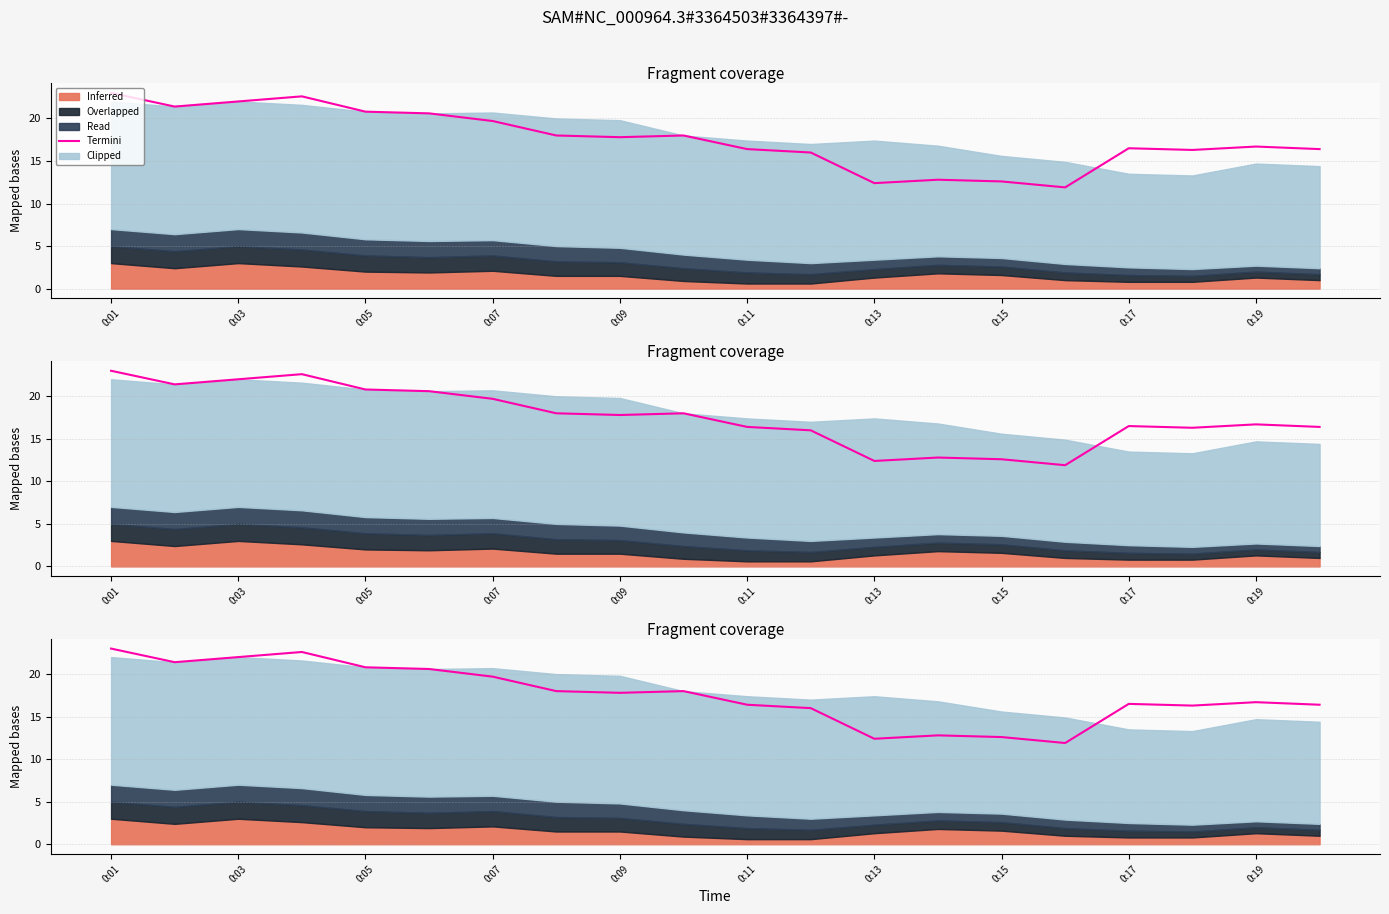

What is the sum of all values?

351.9